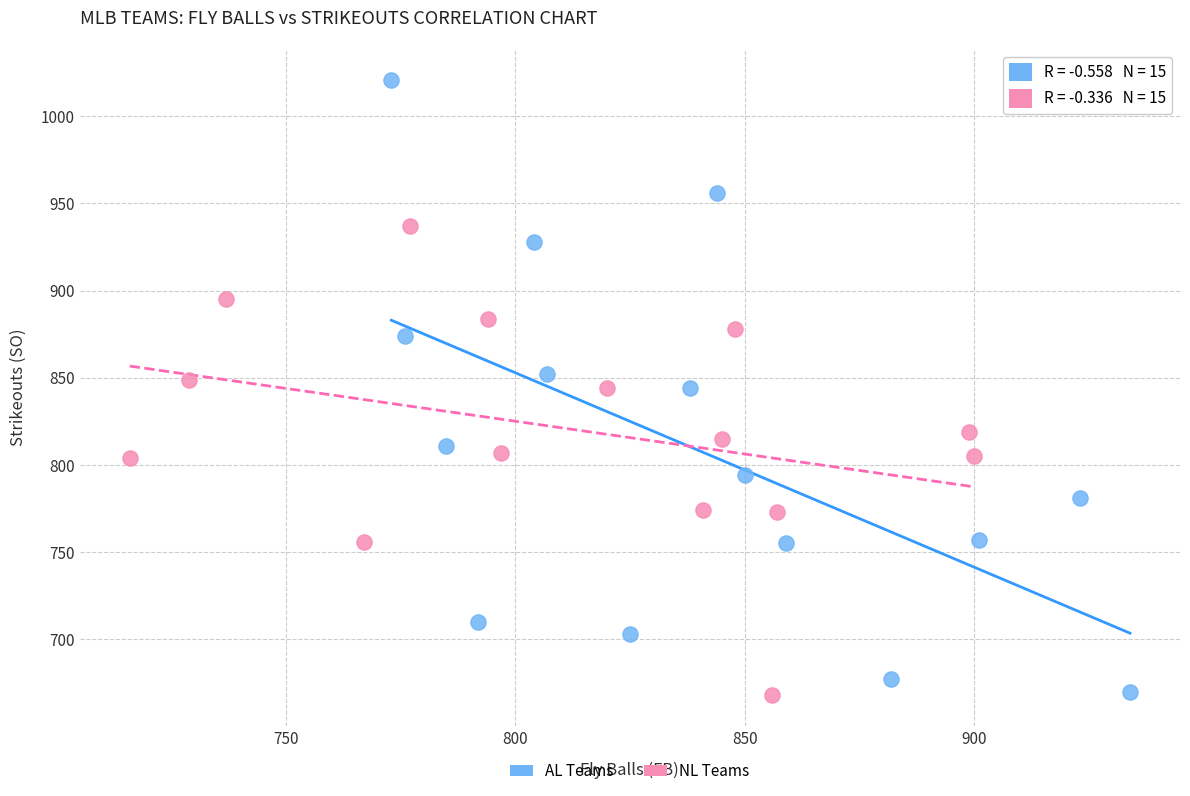

Which series reaches the maximum Y coordinate?

AL Teams